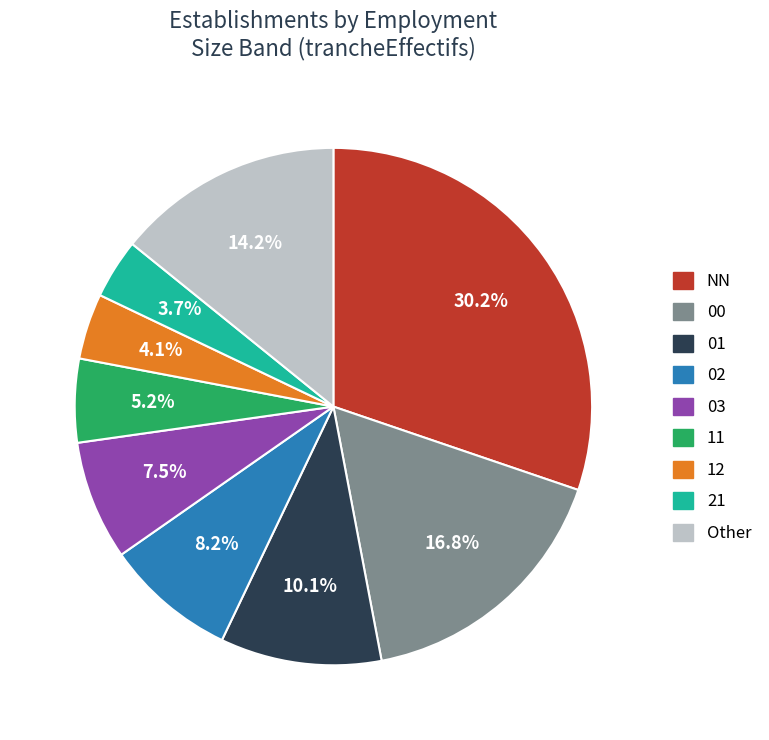

What is the largest slice in the pie chart?

NN